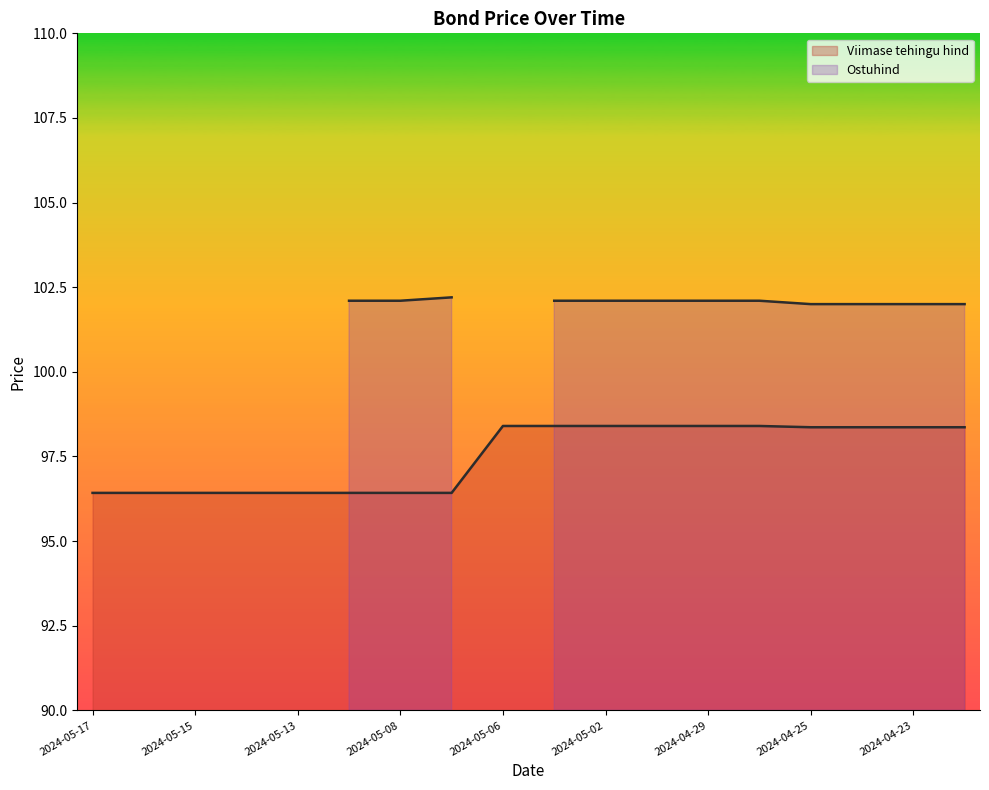

Between 2024-04-25 and 2024-05-10, which is larger?

2024-04-25